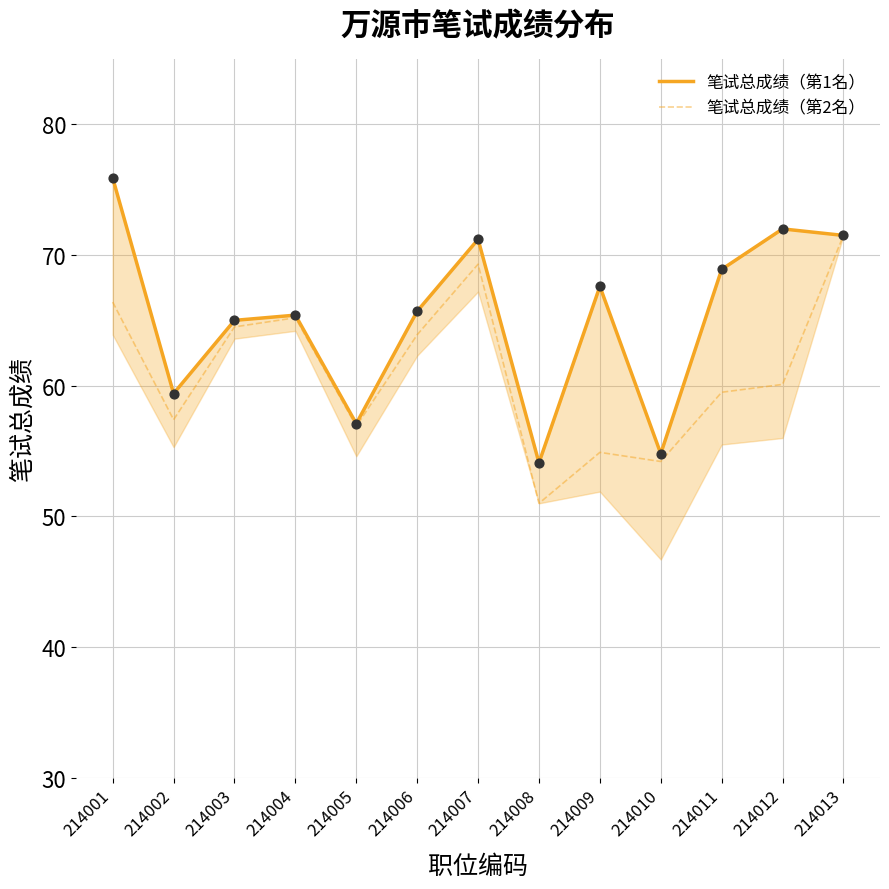

At which category is the sum across all series the highest?

214013